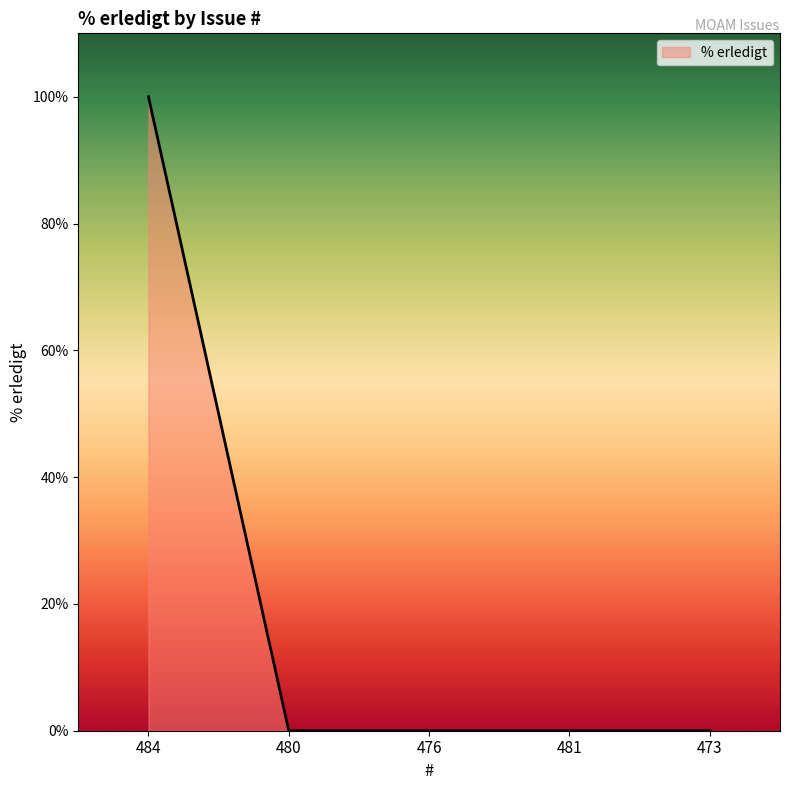

The chart shows a value of 0 at 480. True or false?

True